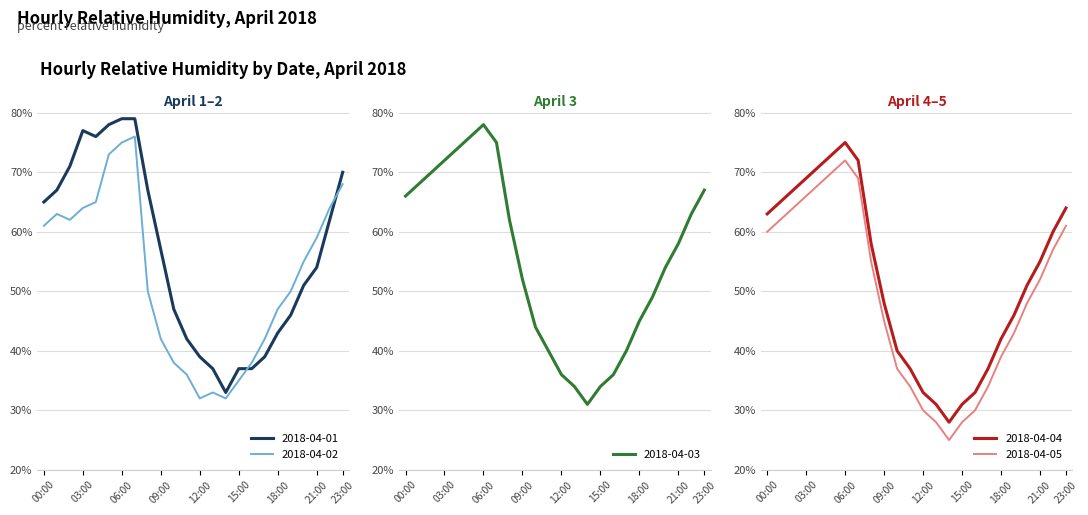

What is the average value of the 2018-04-01 series?

56